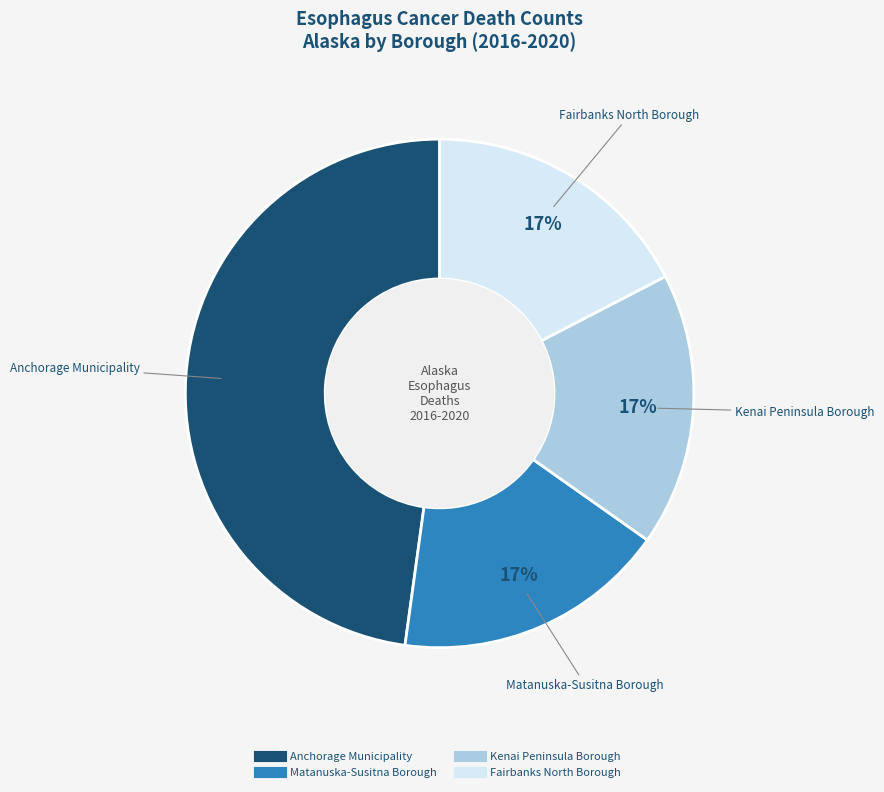

How many slices are in this pie chart?

4